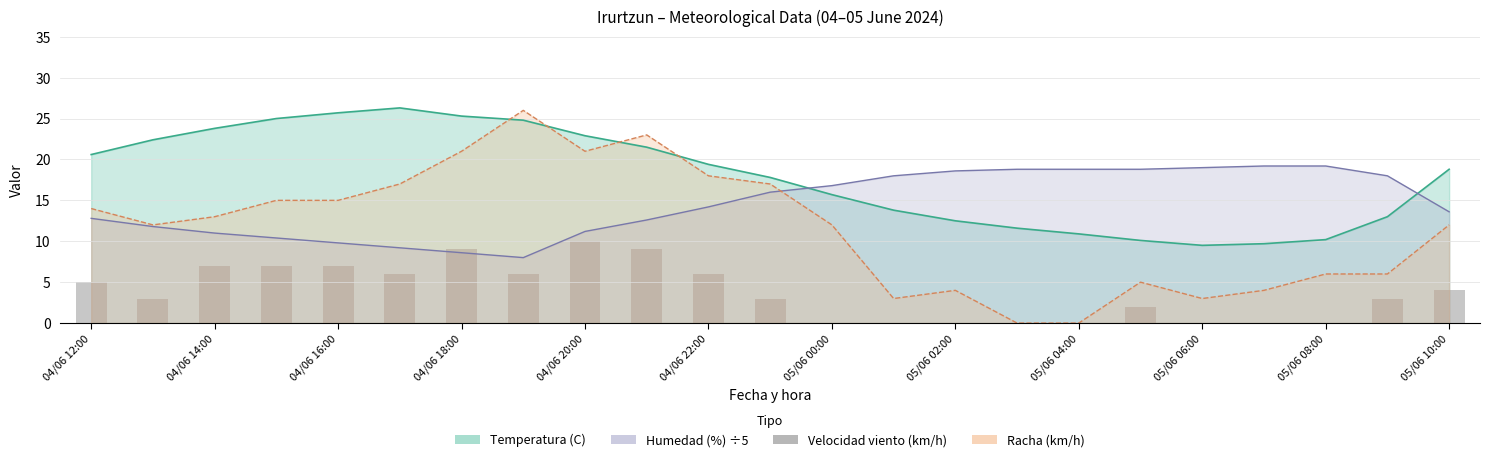

The chart shows a value of 12 at 04/06 16:00. True or false?

False